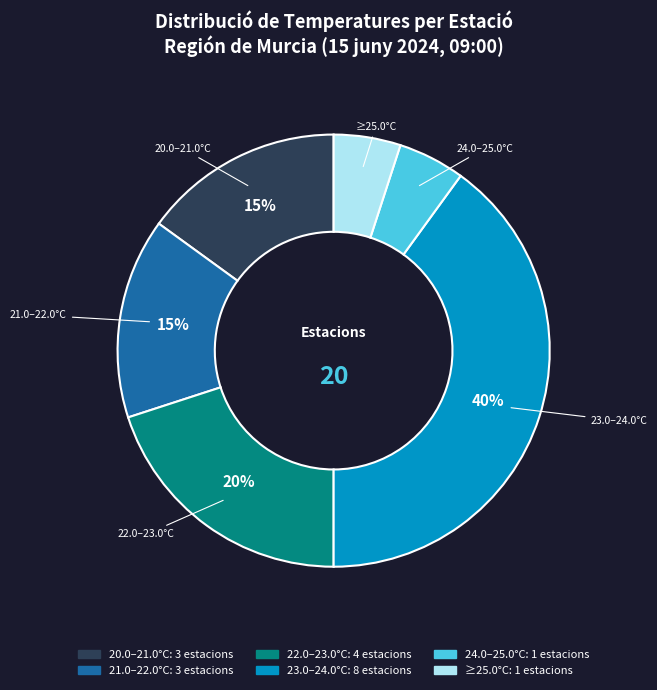

How many segments does this pie chart have?

6